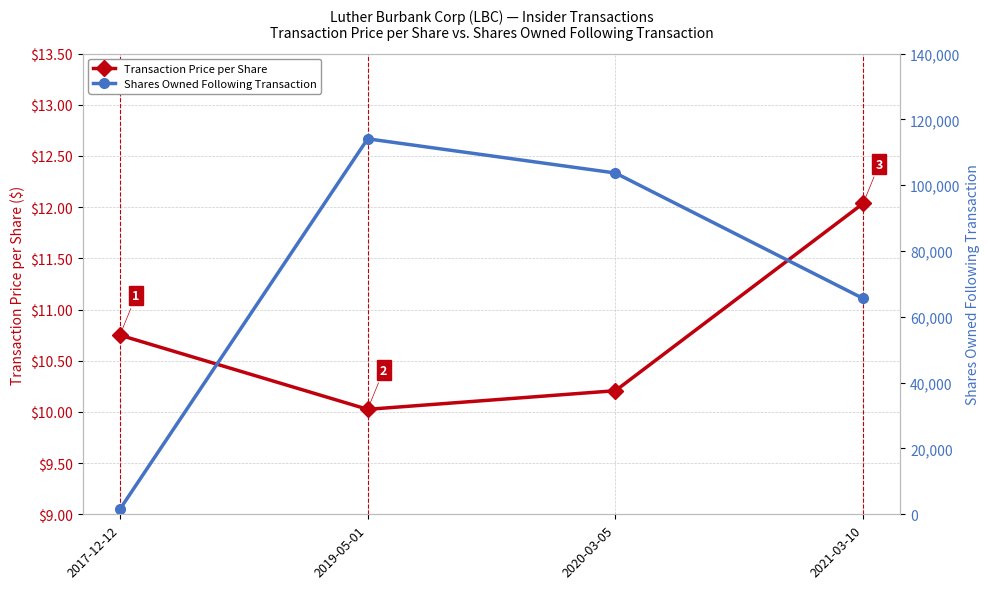

Where does the Shares Owned Following Transaction series first go above 103715?

2019-05-01